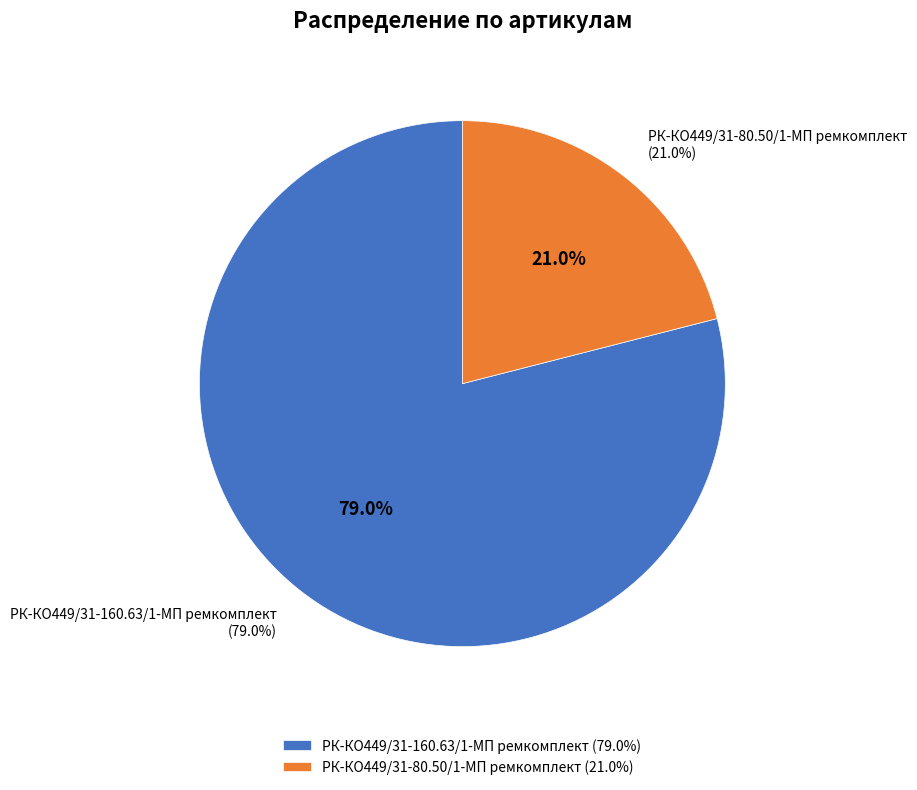

Is РК-КО449/31-160.63/1-МП ремкомплект the majority of the pie?

Yes